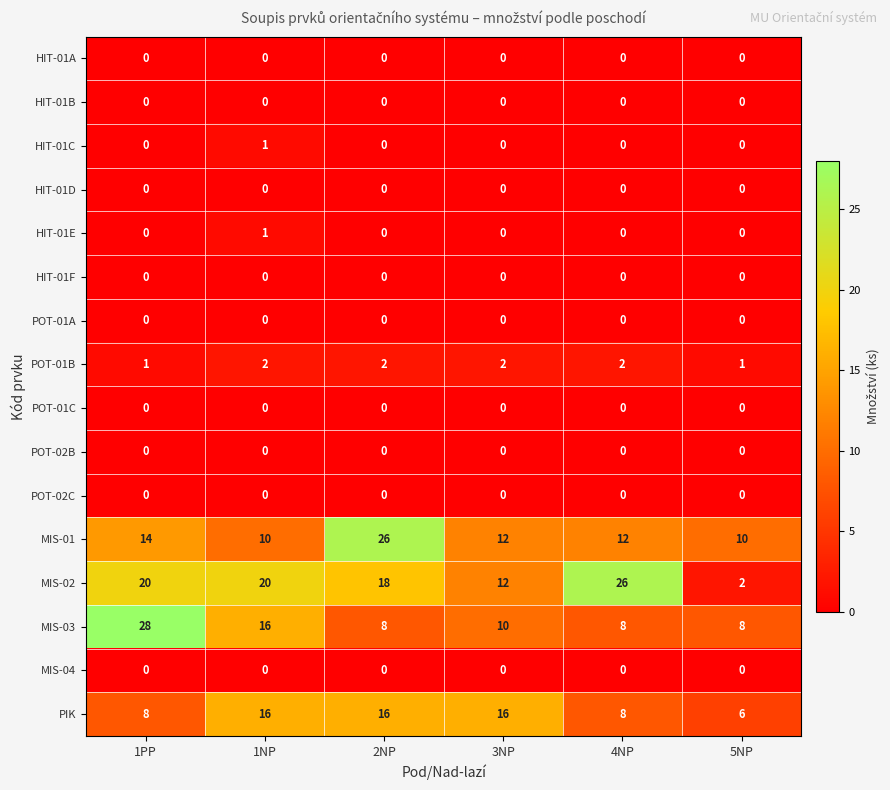

What is the difference between the second highest and second lowest values in the MIS-02 series?

8